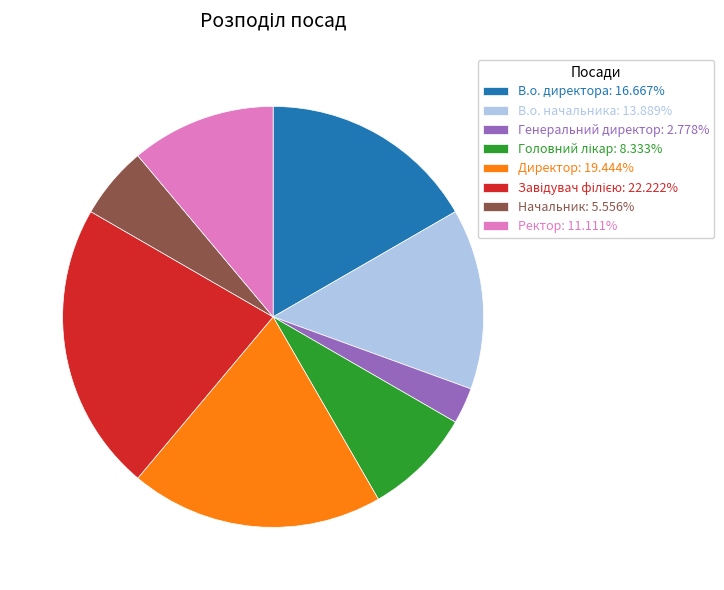

Combined, do Ректор: 11.111% and В.о. начальника: 13.889% account for over 50%?

No